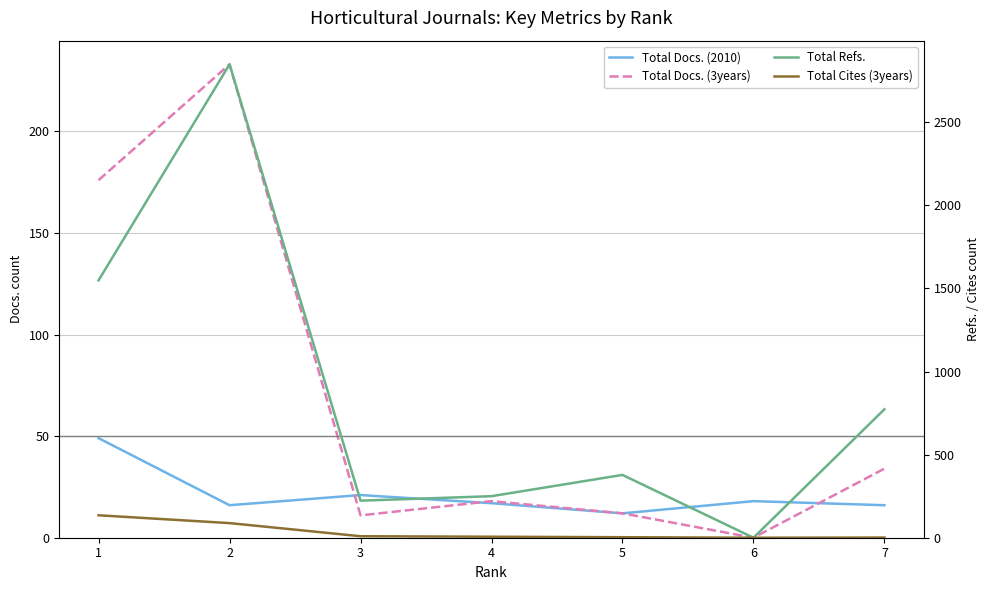

What is the difference between the Total Cites (3years) values at 3 and 2?

79